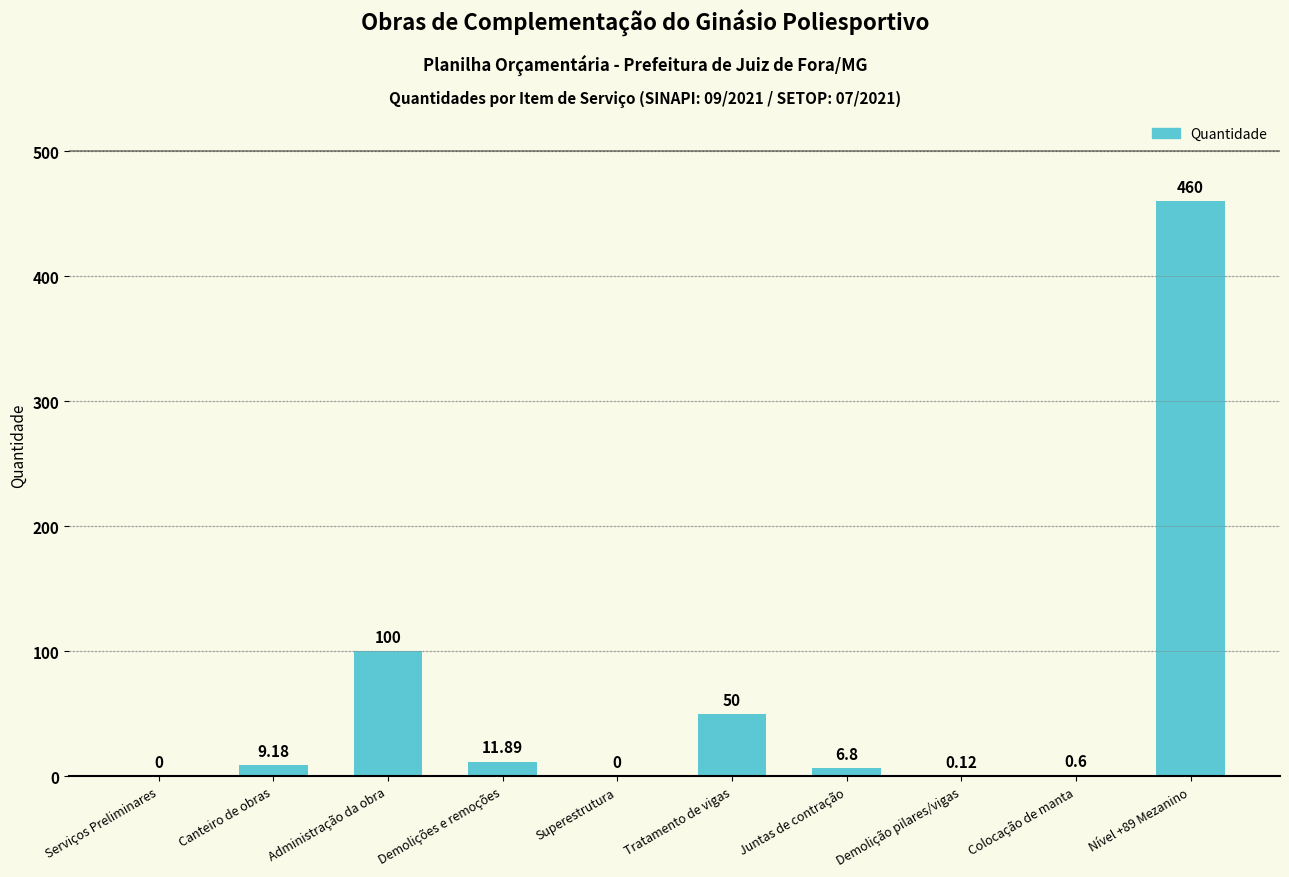

What is the sum of the values at Superestrutura and Nível +89 Mezanino?

460.0